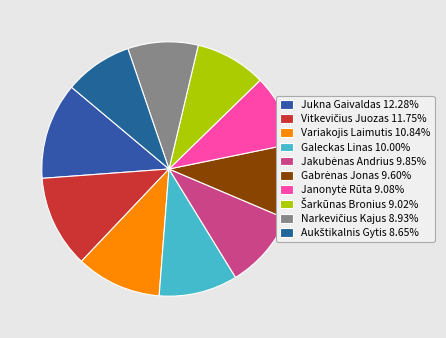

Is the sum of Šarkūnas Bronius and Gabrėnas Jonas greater than half?

No